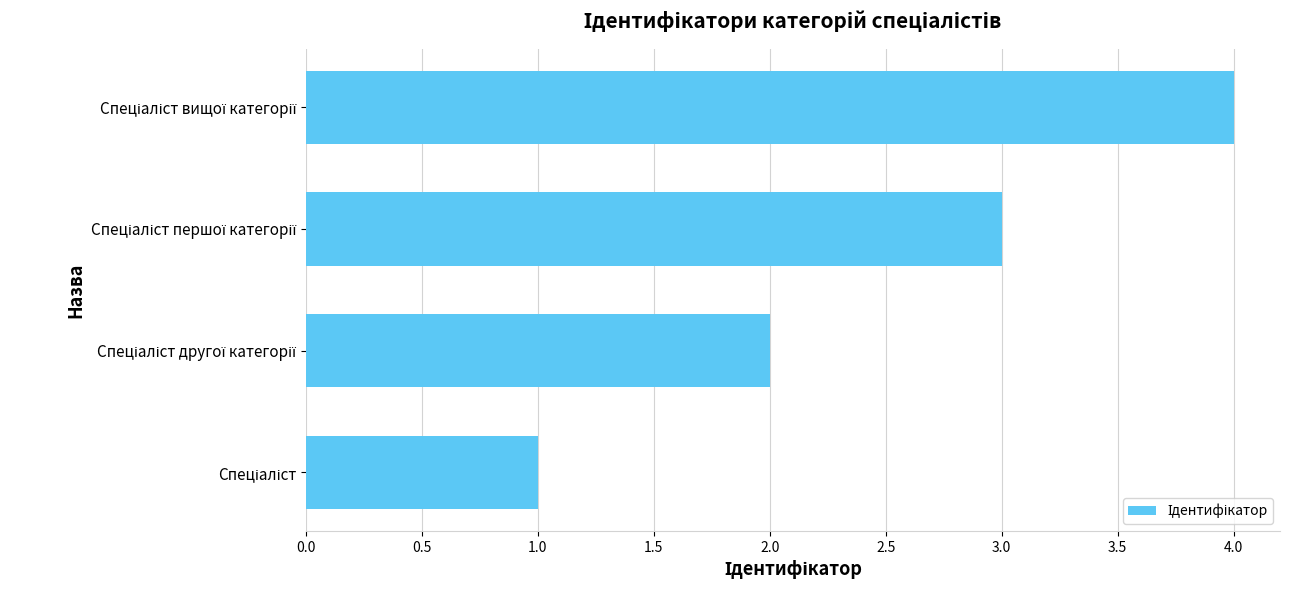

What is the maximum value shown in the chart?

4